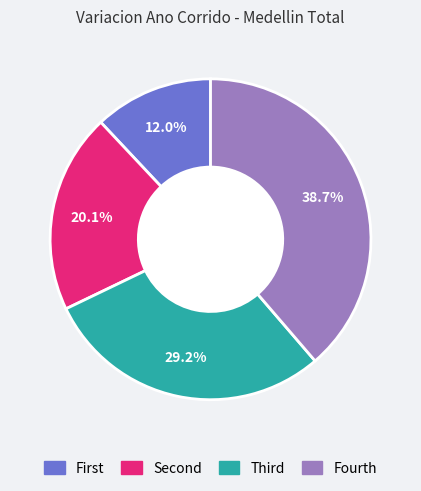

Is there any slice that represents more than half of the pie?

No